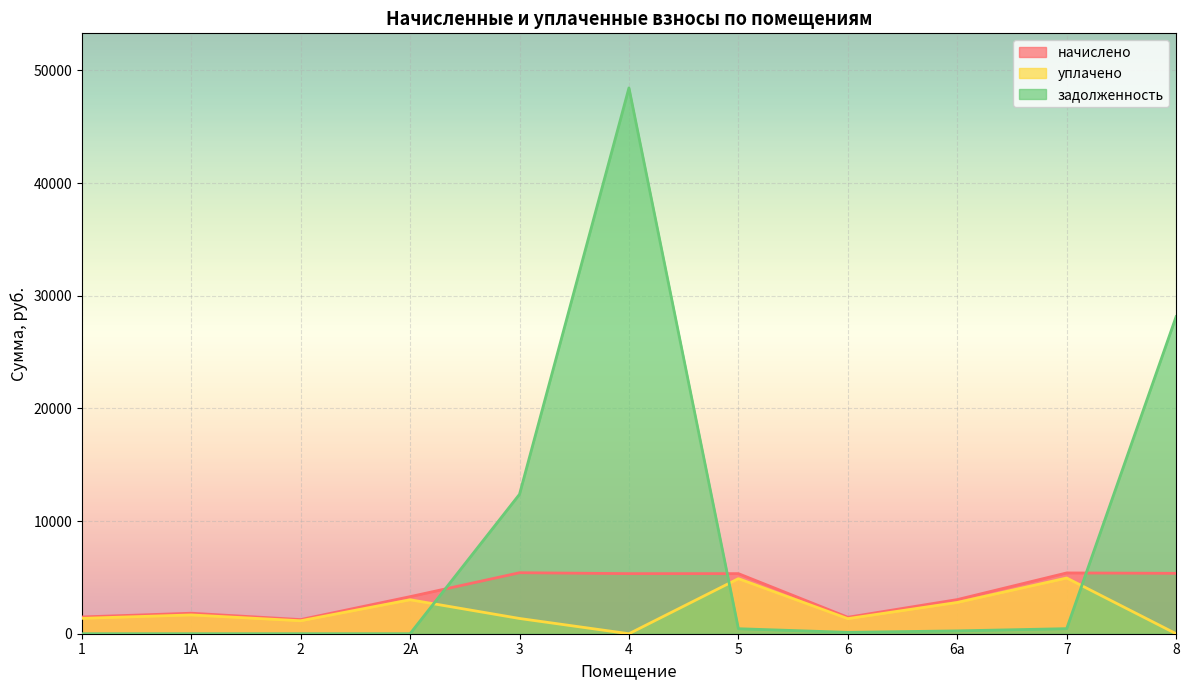

Reading right to left, extract all data points from this chart.

начислено: 5360.5	5396.3	3029.9	1461.1	5333.6	5333.6	5414.3	3289.8	1255.0	1819.7	1488.0
уплачено: 0.0	4946.6	2777.4	1339.4	4889.2	0.0	1353.6	3015.7	1150.4	1668.0	1364.0
задолженность: 28151.1	449.7	252.5	121.8	444.5	48452.5	12374.5	0.0	0.0	0.0	0.0